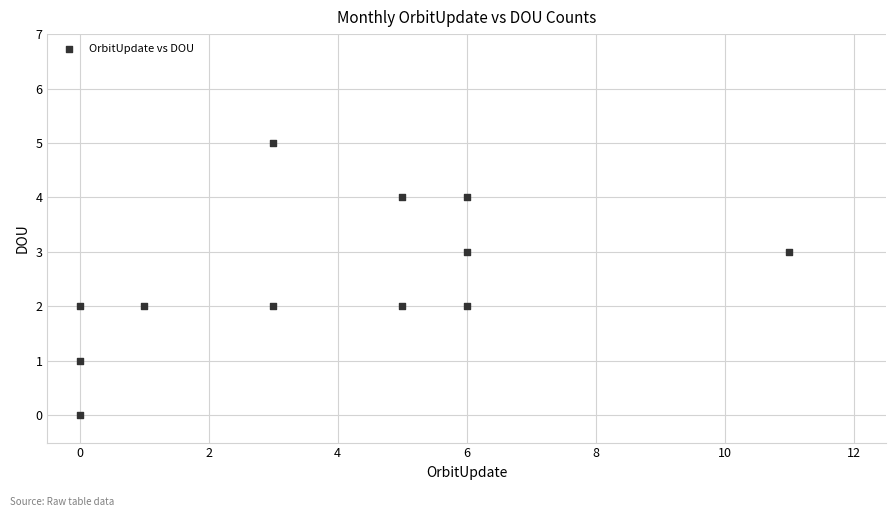

What is the range of X values (max minus min)?

11